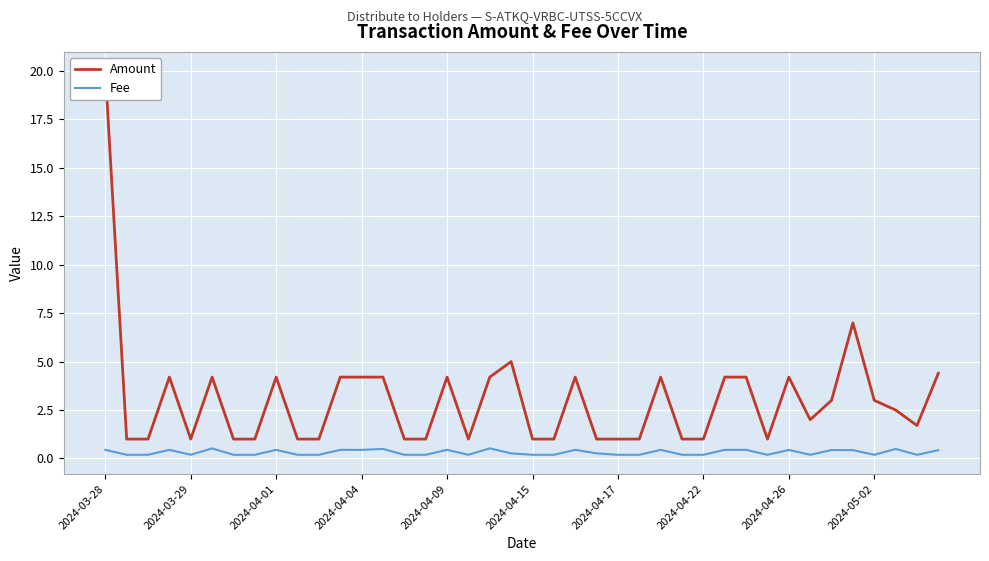

What is the maximum value for Fee?

0.5